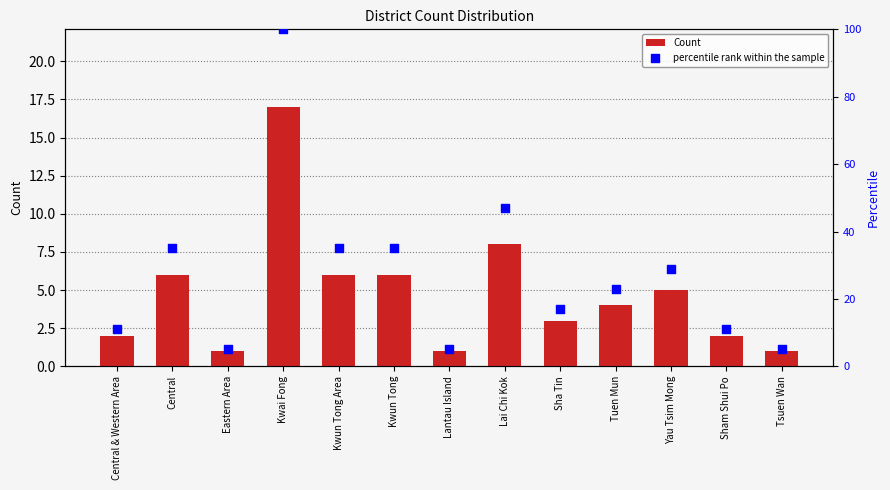

At which category is the sum across all series the highest?

Kwai Fong